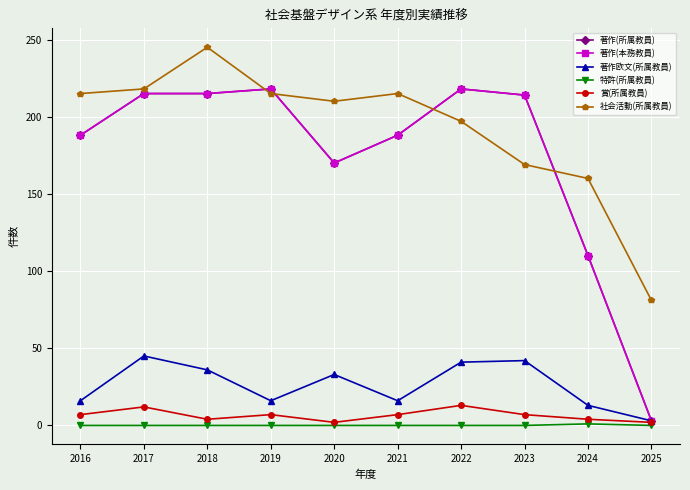

Which category has the highest value in the 著作(本務教員) series?

2019